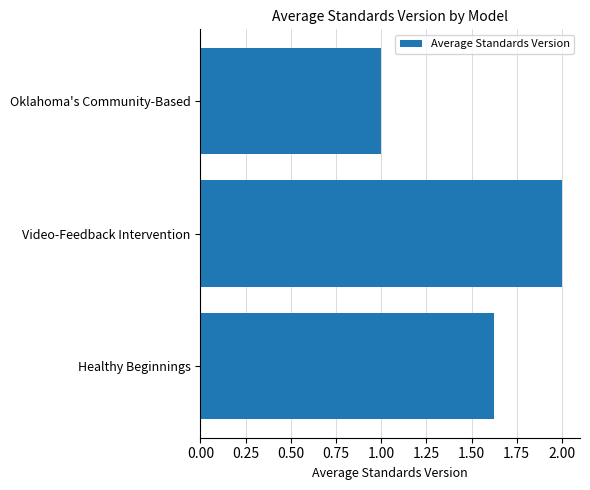

How many data points are above 1?

2